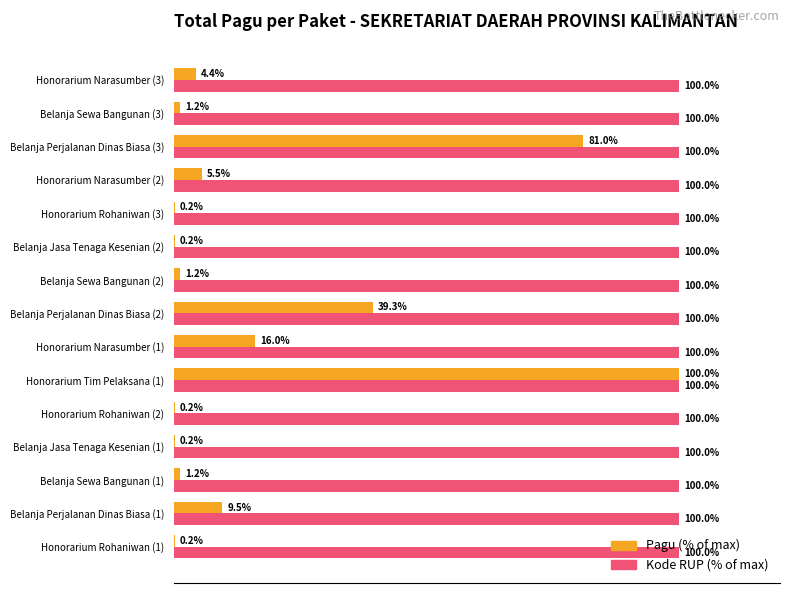

Is the value of Kode RUP (% of max) at Belanja Perjalanan Dinas Biasa (1) greater than the value of Pagu (% of max) at Honorarium Rohaniwan (2)?

Yes